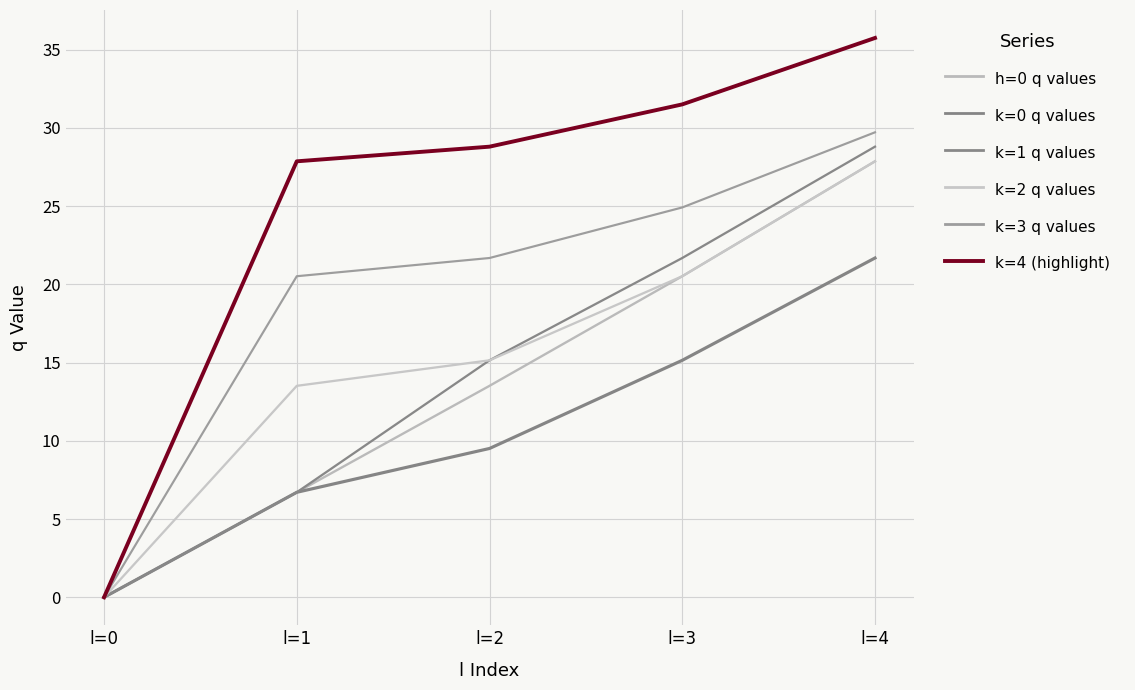

At l=2, list the series in order from largest to smallest.

k=4 (highlight), k=3 q values, k=1 q values, k=2 q values, h=0 q values, k=0 q values